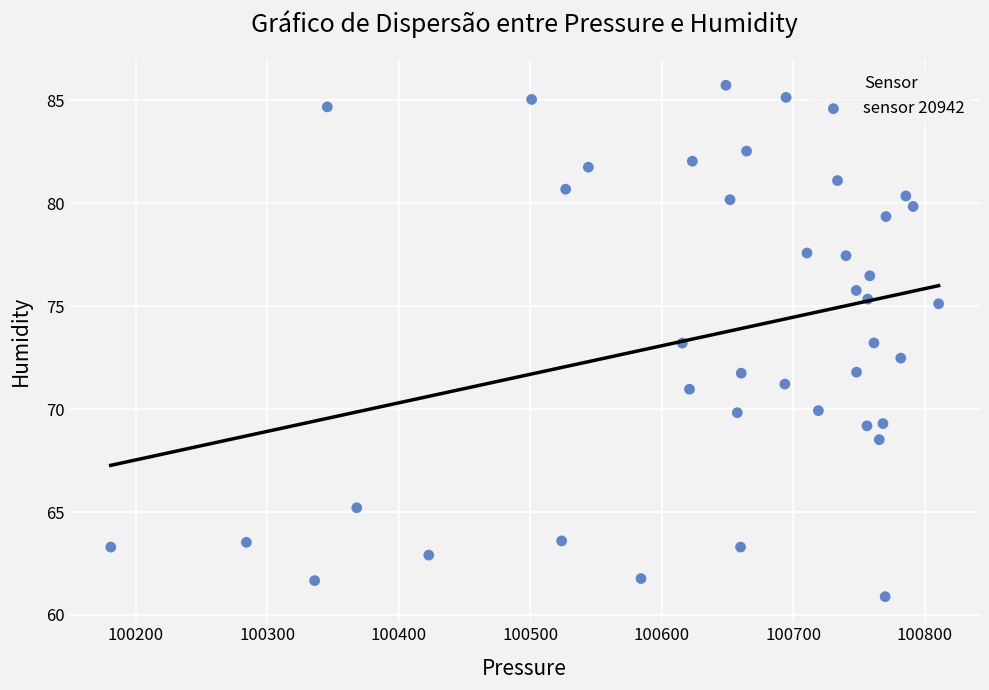

What is the range of X values (max minus min)?

629.5